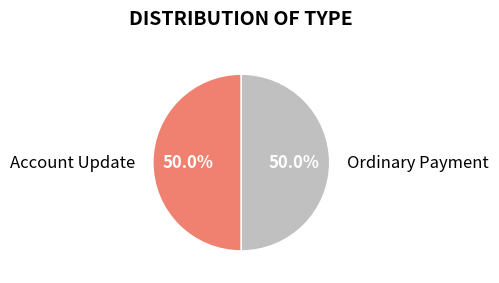

To the nearest percent, what portion does Ordinary Payment represent?

50%